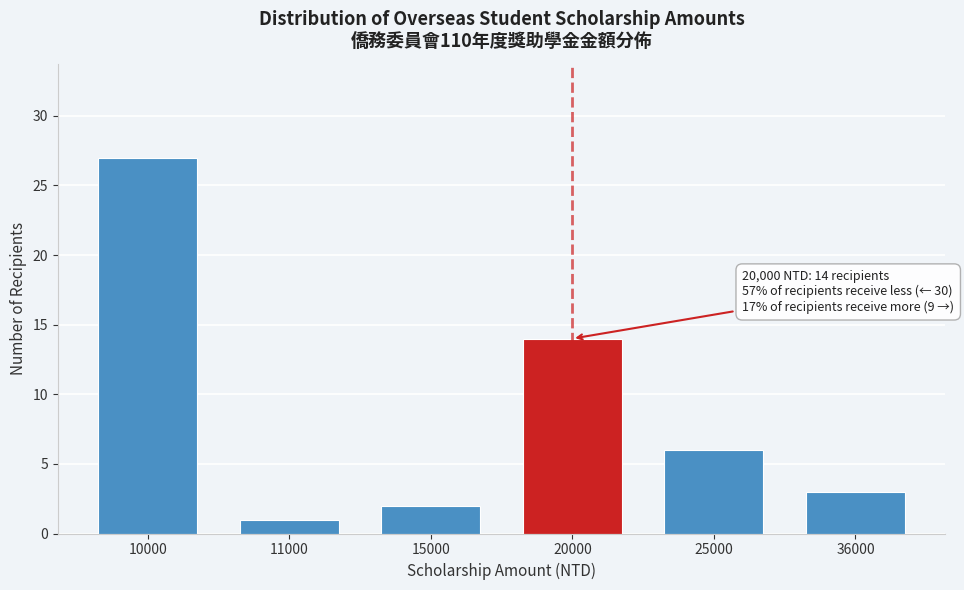

Reading left to right, extract all data points from this chart.

27	1	2	14	6	3